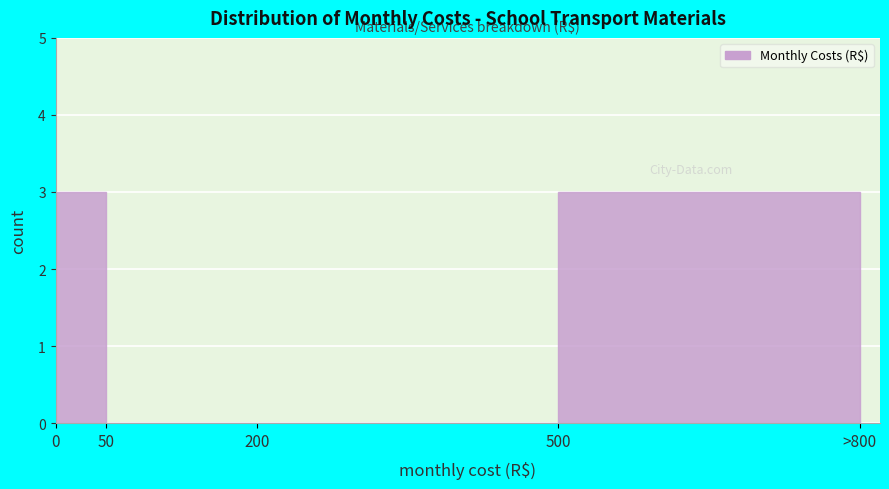

Reading left to right, what are all the values shown in this chart?

0=3	50=0	200=0	500=3